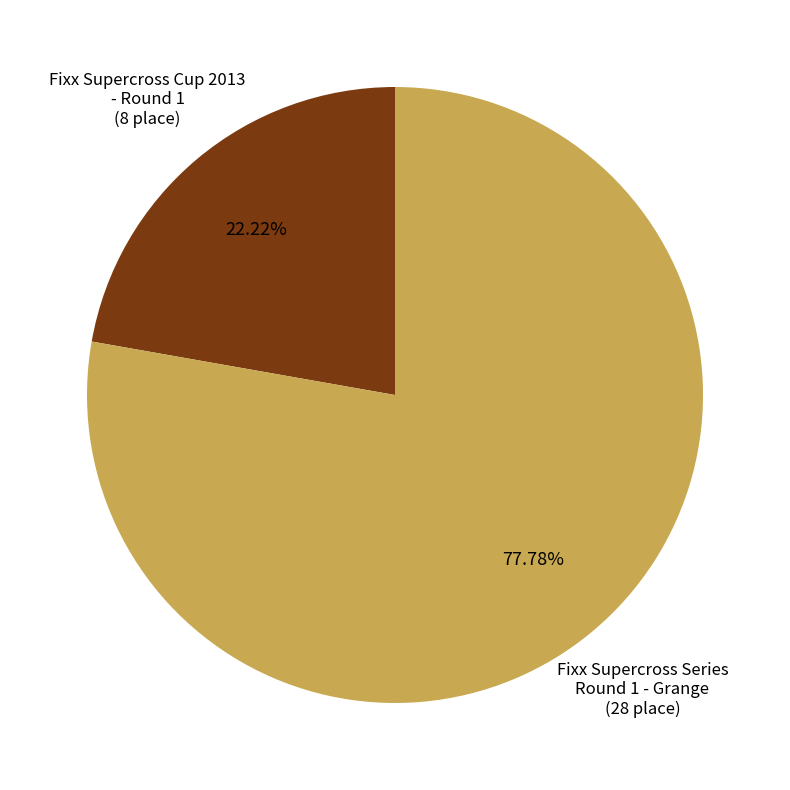

What percentage is the Fixx Supercross Series Round 1 - Grange slice, to the nearest percent?

78%